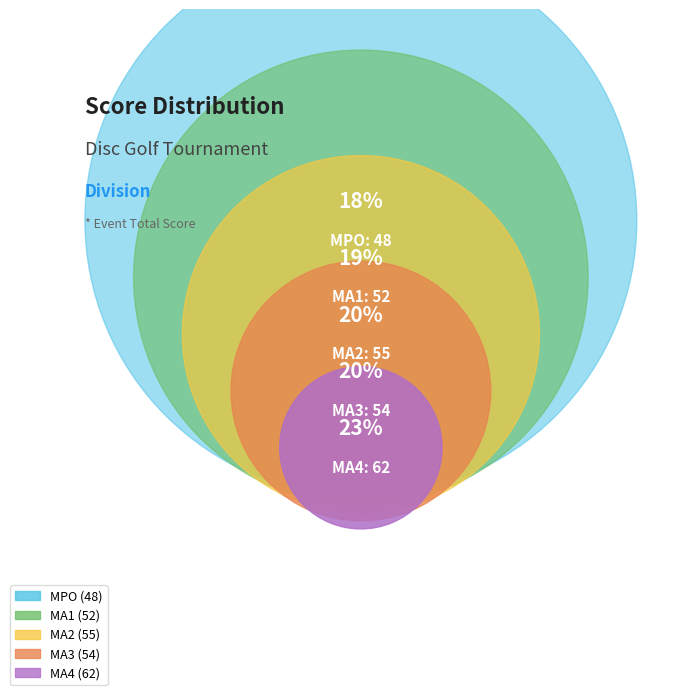

True or false: MA4 accounts for 15% of the total.

False